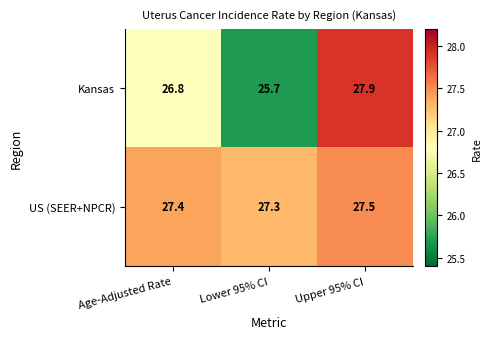

Rank the categories by US (SEER+NPCR) value from lowest to highest.

Lower 95% CI, Age-Adjusted Rate, Upper 95% CI